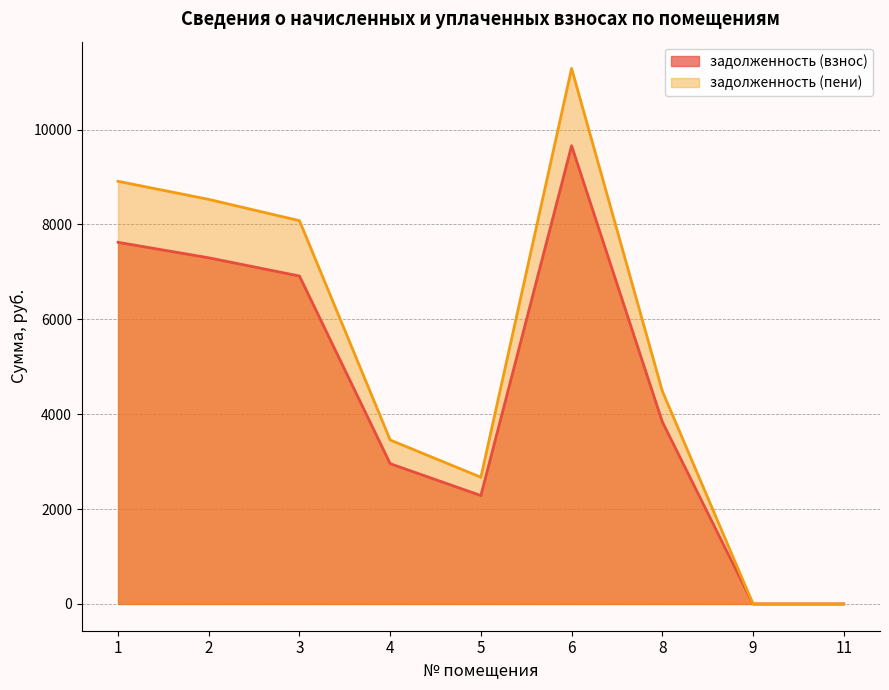

Which series has the widest spread of values?

задолженность (пени)